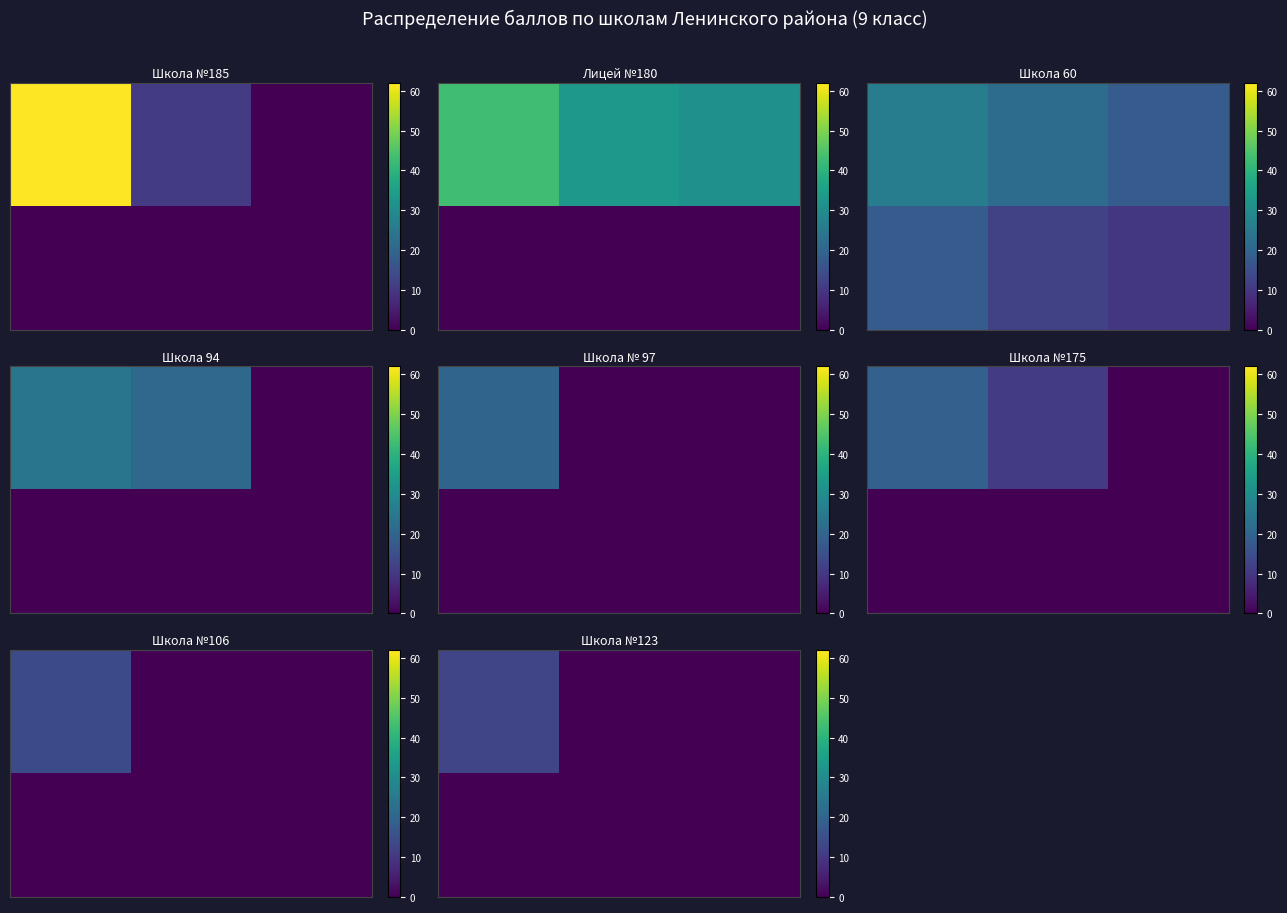

What is the spread (max minus min) of values at 0.0?

13